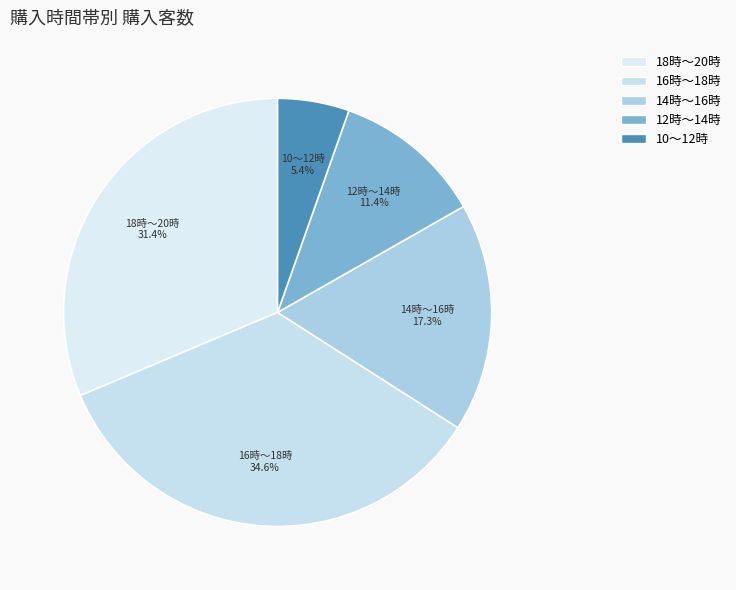

Is the sum of 16時～18時 and 12時～14時 greater than half?

No